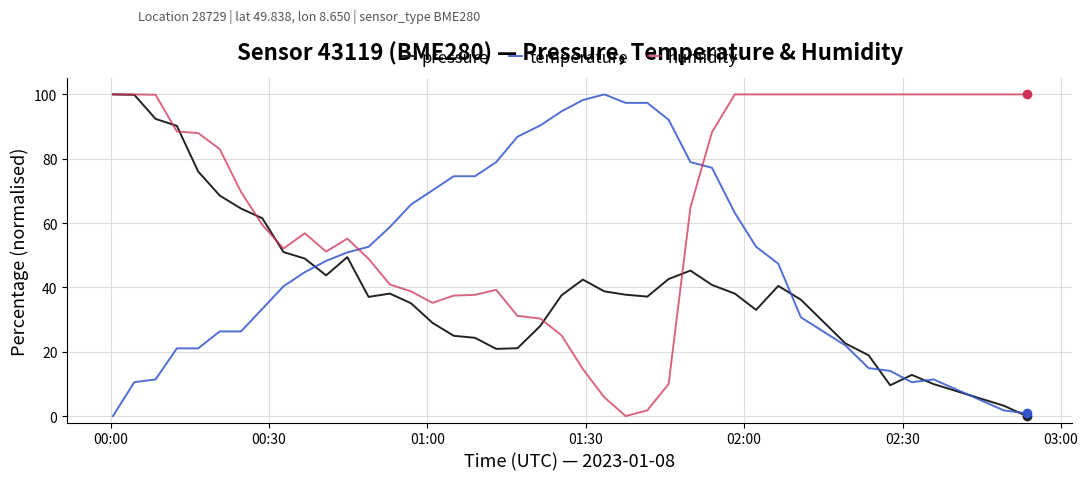

How many lines are shown in the chart?

3